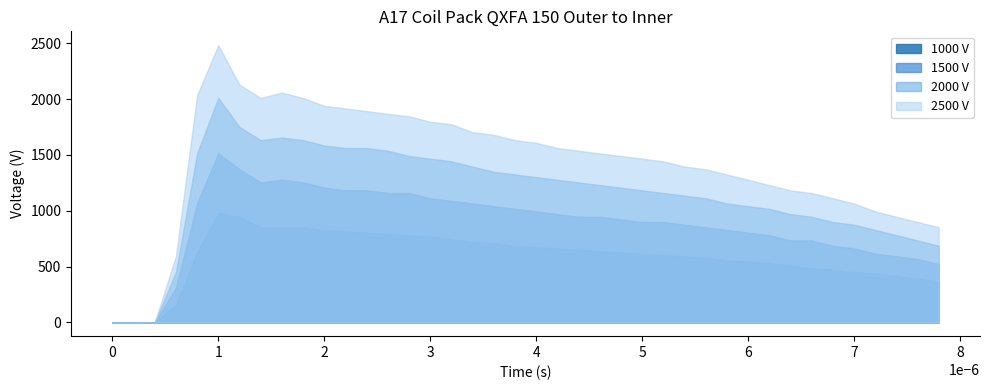

At which category is the sum across all series the highest?

1